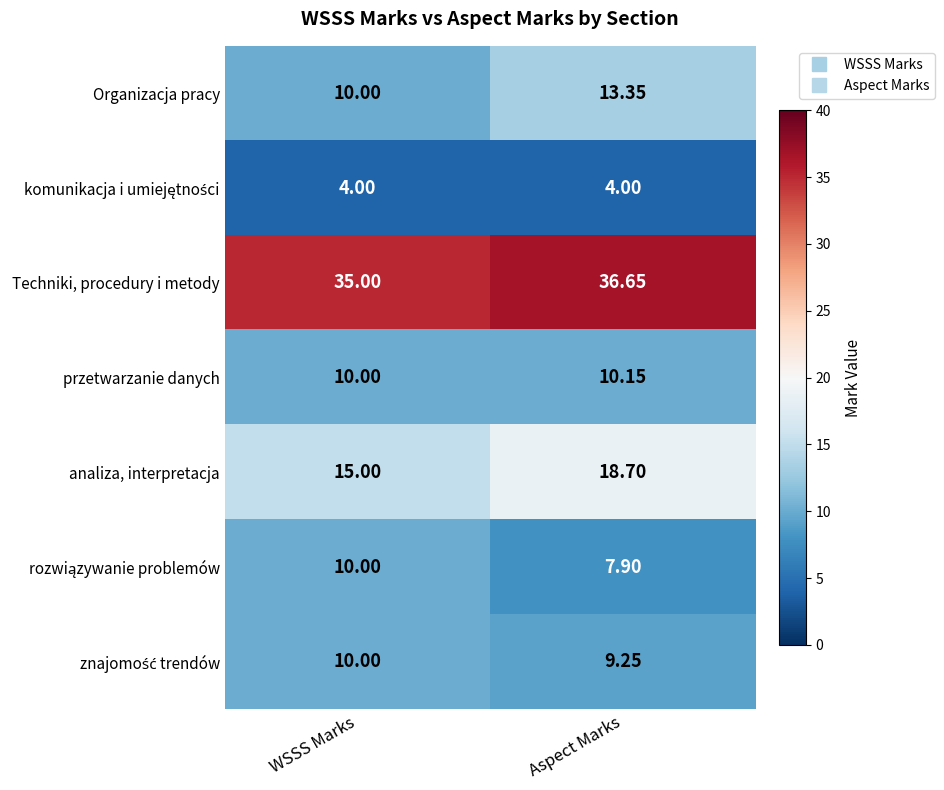

At which category is the sum across all series the highest?

Aspect Marks